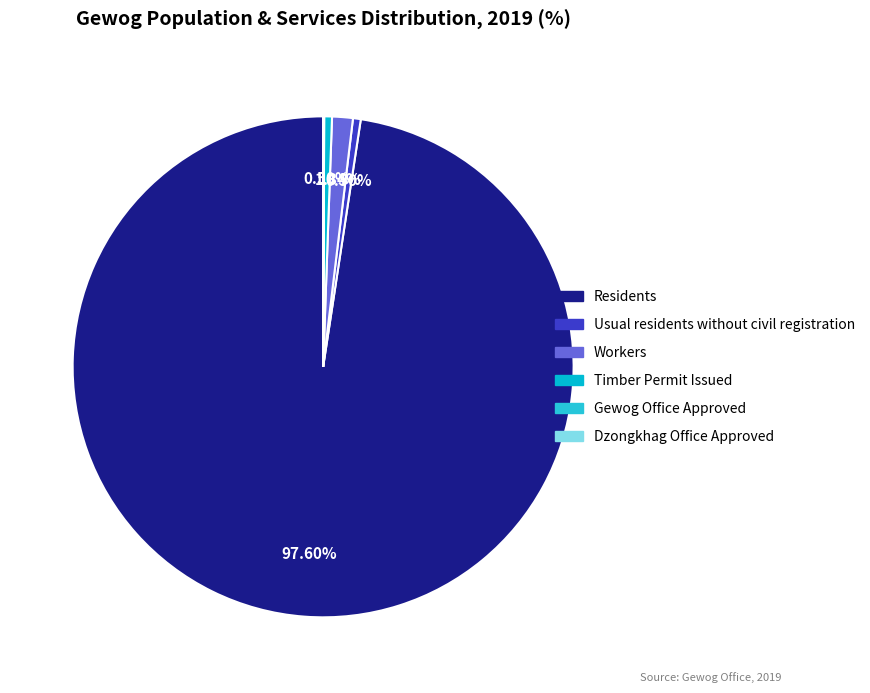

Rank the categories by value from highest to lowest.

Residents, Workers, Usual residents without civil registration, Timber Permit Issued, Gewog Office Approved, Dzongkhag Office Approved